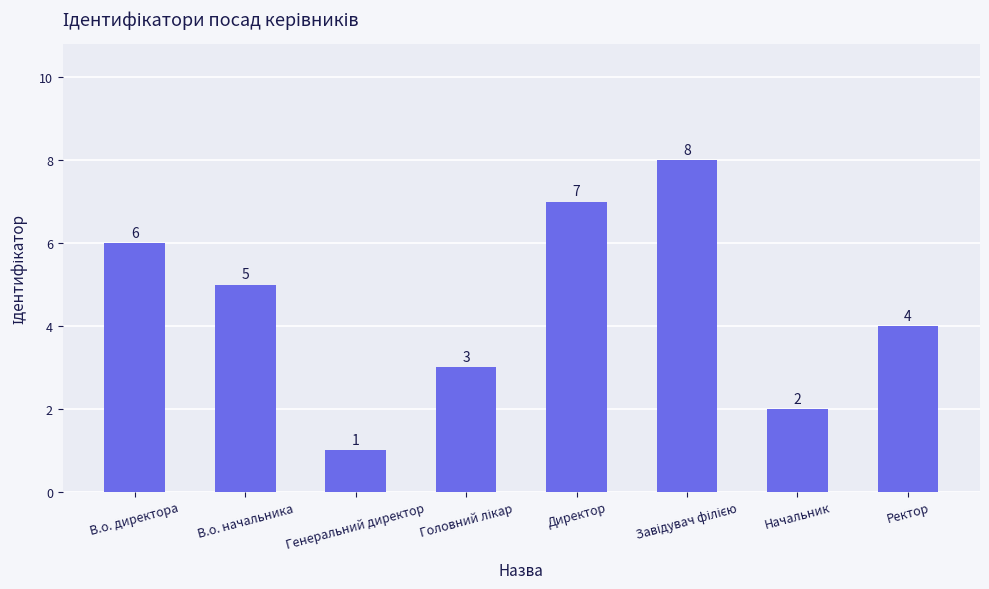

Reading left to right, what are all the values shown in this chart?

6	5	1	3	7	8	2	4